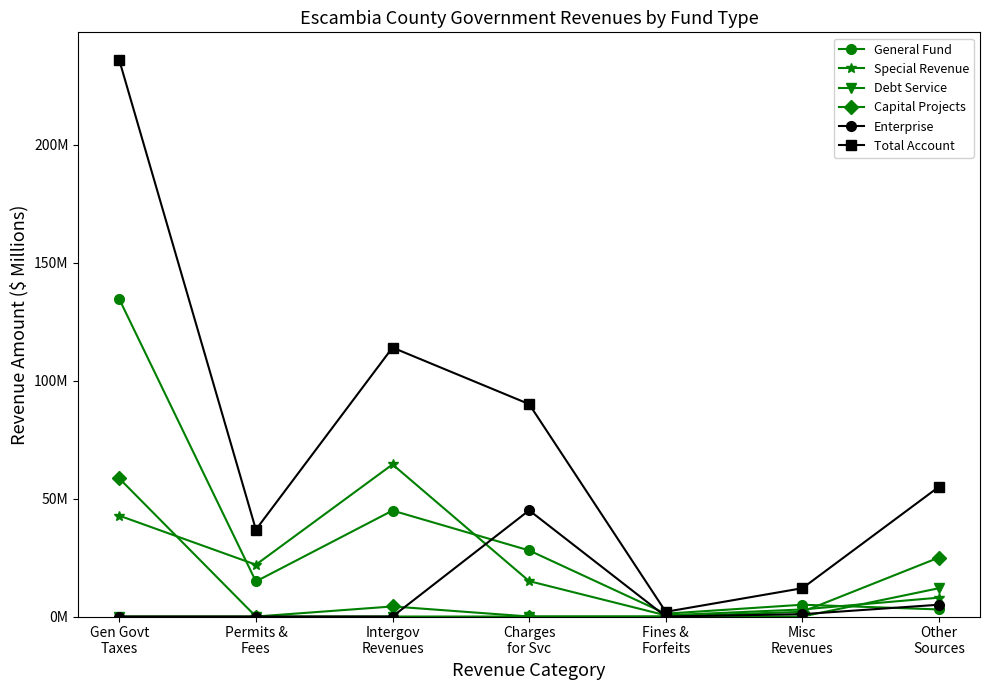

What is the difference between the highest and lowest values at Intergov
Revenues?

114.0